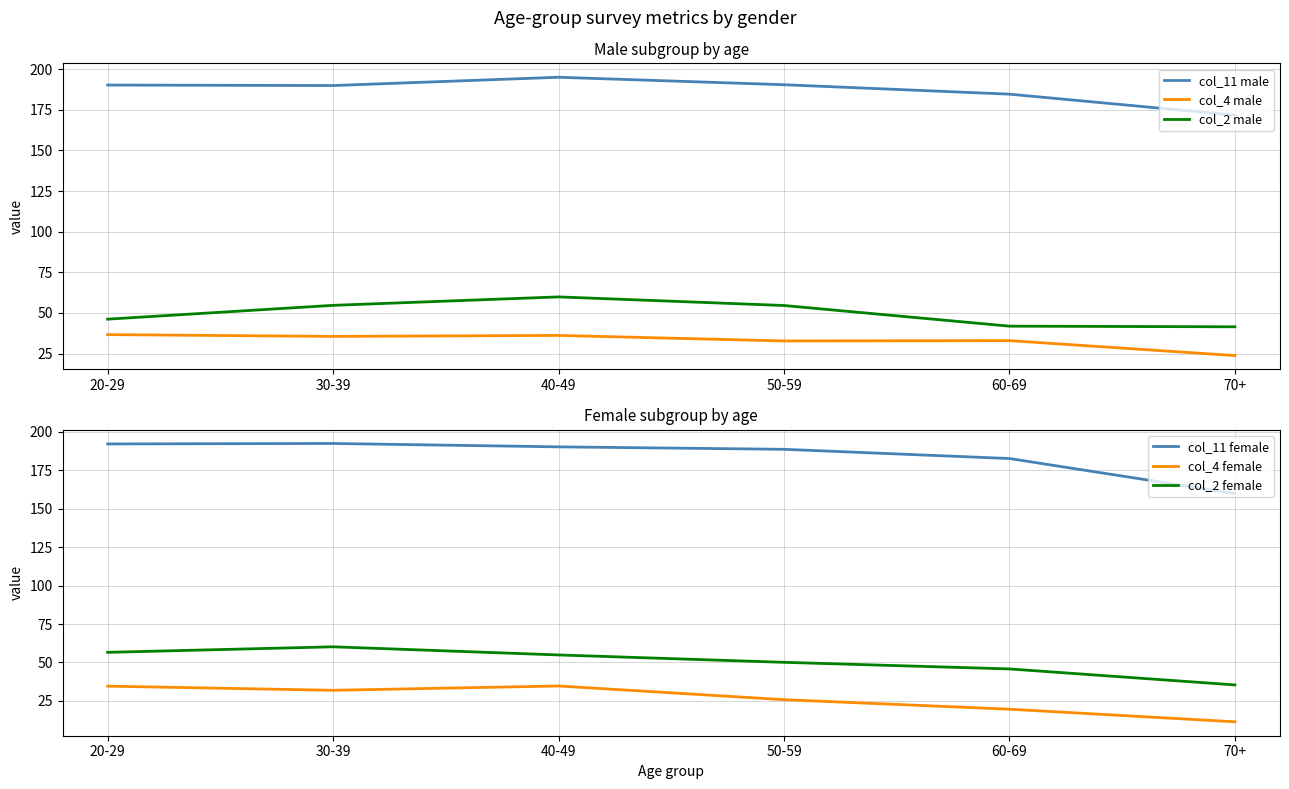

Which series changed the most between 40-49 and 50-59?

col_4 female